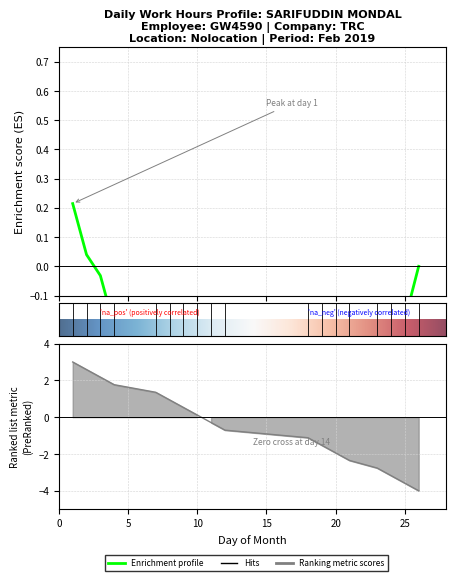

How many data points are above 11?

12